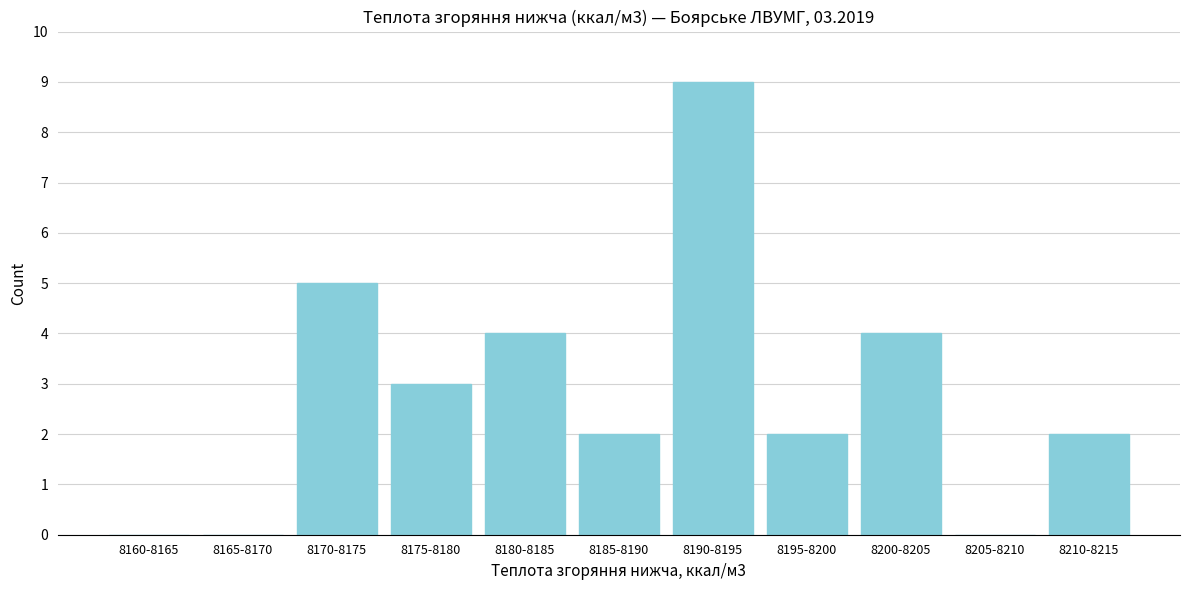

Reading left to right, extract all data points from this chart.

8160-8165=0	8165-8170=0	8170-8175=5	8175-8180=3	8180-8185=4	8185-8190=2	8190-8195=9	8195-8200=2	8200-8205=4	8205-8210=0	8210-8215=2